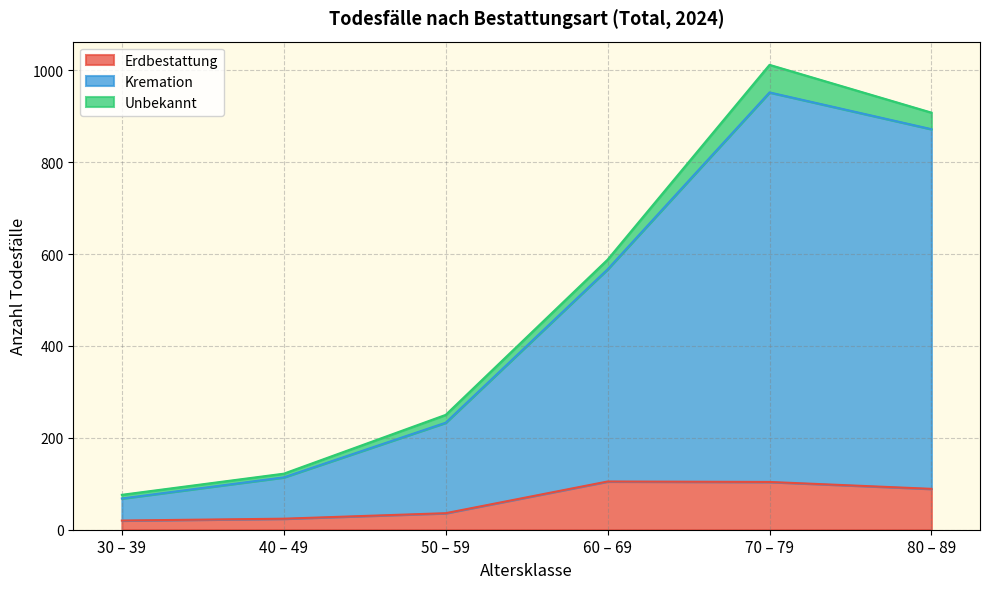

List the labels in order of Unbekannt value, largest first.

70 – 79, 80 – 89, 60 – 69, 50 – 59, 40 – 49, 30 – 39